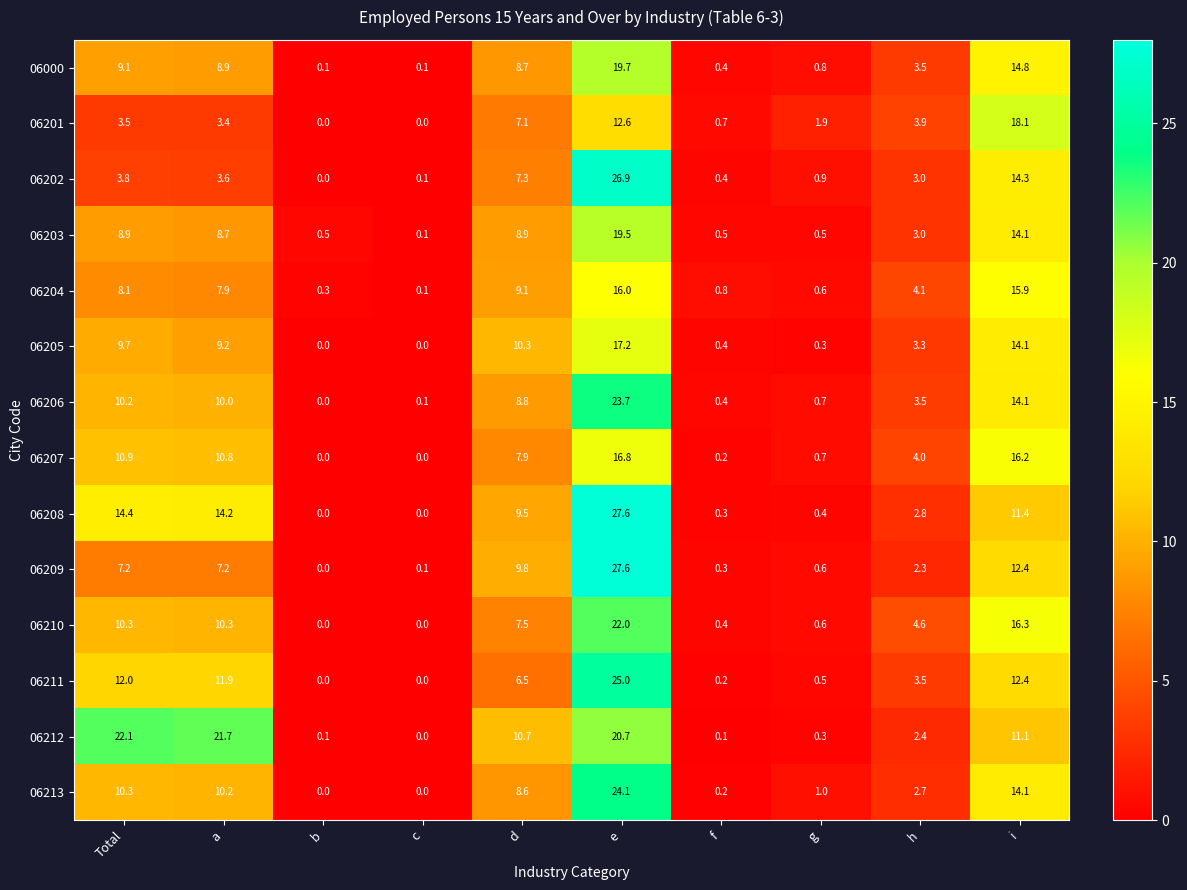

Between d and i, which series saw the biggest shift?

06201